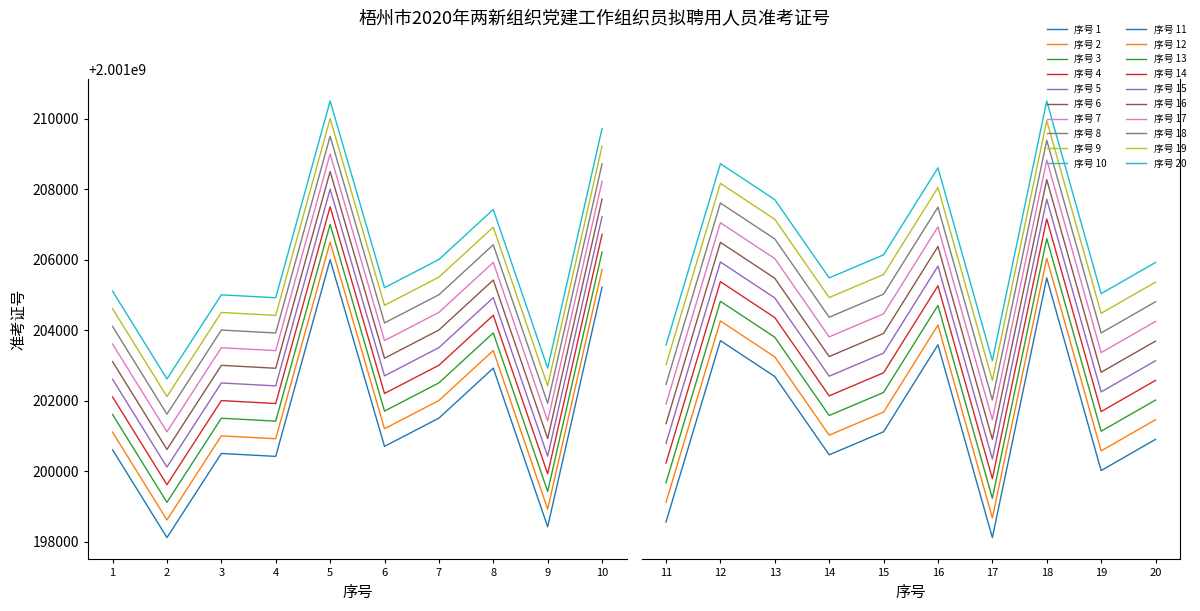

Reading left to right, extract all data points from this chart.

1=2001203112	2=2001200621	3=2001203007	4=2001202924	5=2001208505	6=2001203209	7=2001204009	8=2001205427	9=2001200928	10=2001207724	11=2001202209	12=2001206822	13=2001205908	14=2001203917	15=2001204504	16=2001206717	17=2001201812	18=2001208417	19=2001203517	20=2001204310